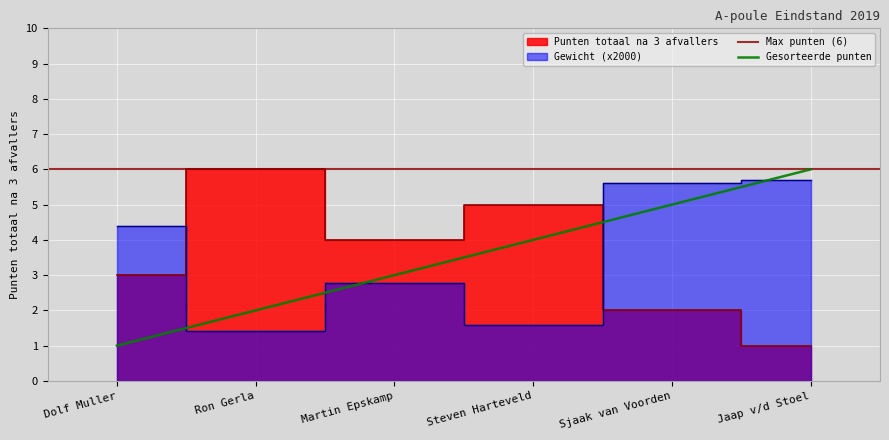

How many points are higher than both their immediate neighbors (excluding endpoints)?

2